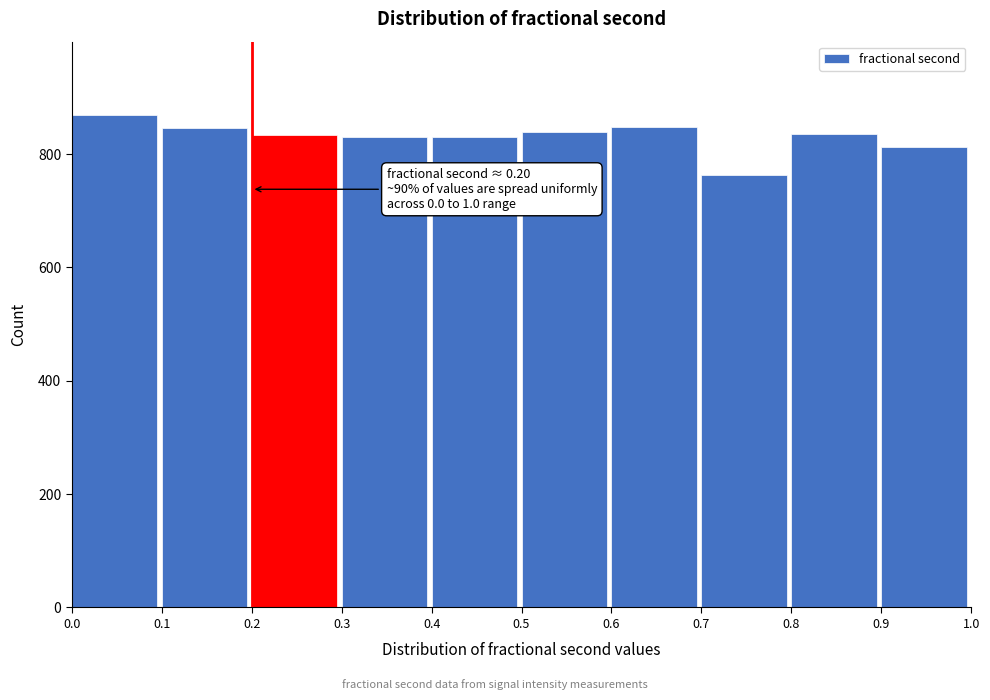

Over which range of the x-axis is the bar tallest?

0.0 to 0.1